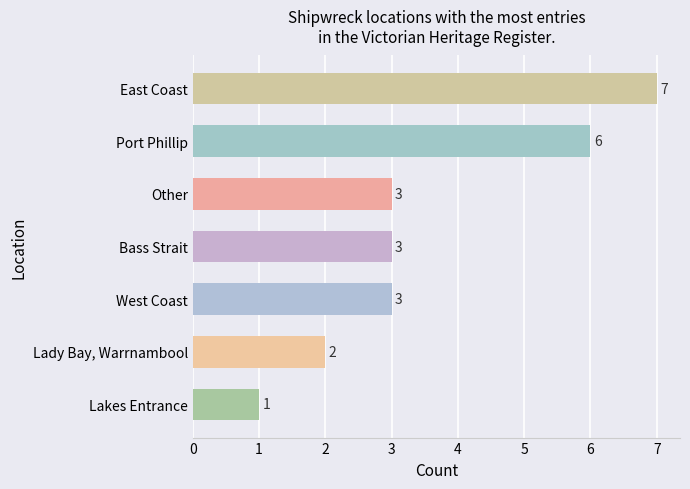

Reading bottom to top, list all the values displayed in this chart.

1	2	3	3	3	6	7